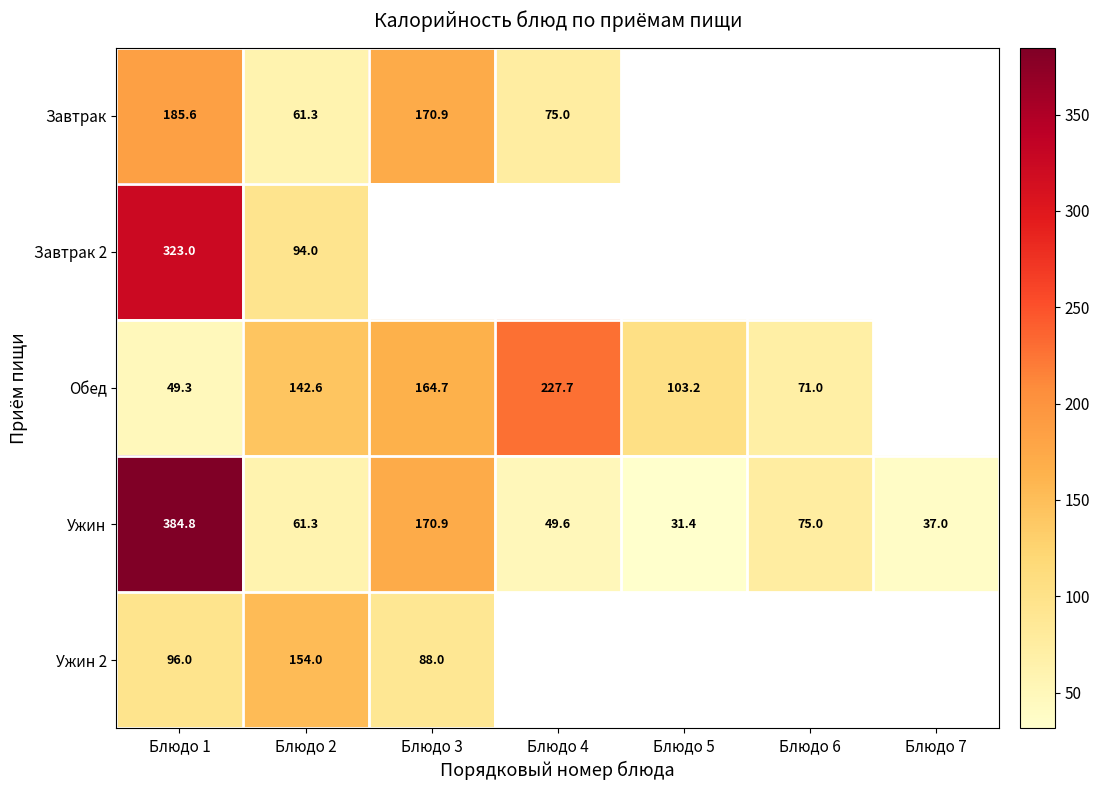

What is the greatest value displayed?

384.8